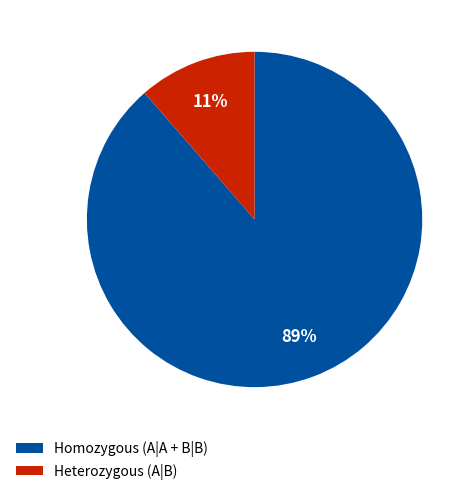

Which has a higher value, Heterozygous (A|B) or Homozygous (A|A + B|B)?

Homozygous (A|A + B|B)